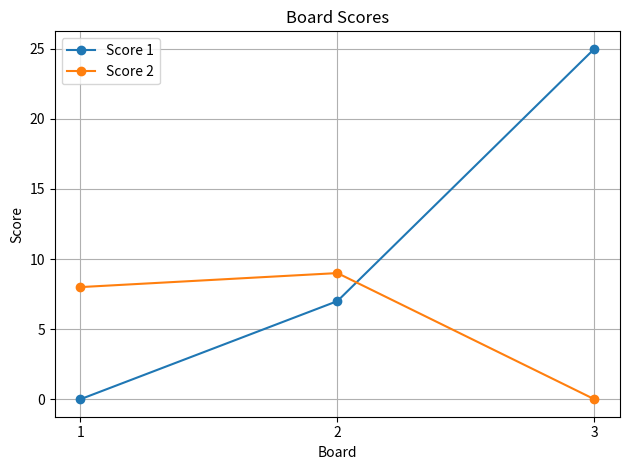

Reading left to right, transcribe all the data shown in this chart.

Score 1: 0	7	25
Score 2: 8	9	0